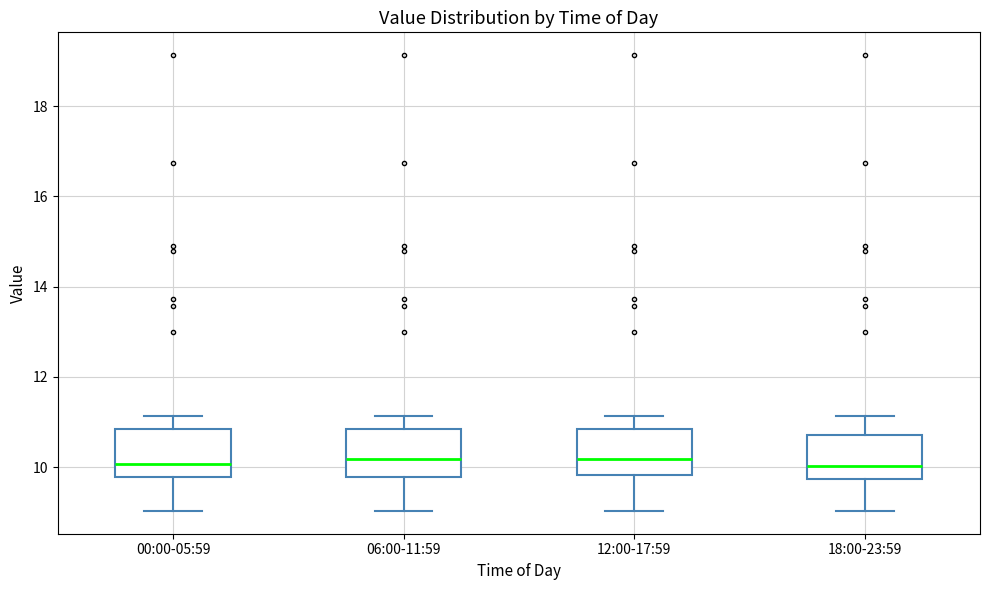

Reading left to right, read every box against the y-axis: the position of its median line, the range the box covers, and the ends of its whiskers. The values are not printed on the chart, so give them approximately, as read against the axis.

00:00-05:59: median 10.0, box 9.8 to 10.8, whiskers 9.0 to 11.2
06:00-11:59: median 10.2, box 9.8 to 10.8, whiskers 9.0 to 11.2
12:00-17:59: median 10.2, box 9.8 to 10.8, whiskers 9.0 to 11.2
18:00-23:59: median 10.0, box 9.8 to 10.8, whiskers 9.0 to 11.2